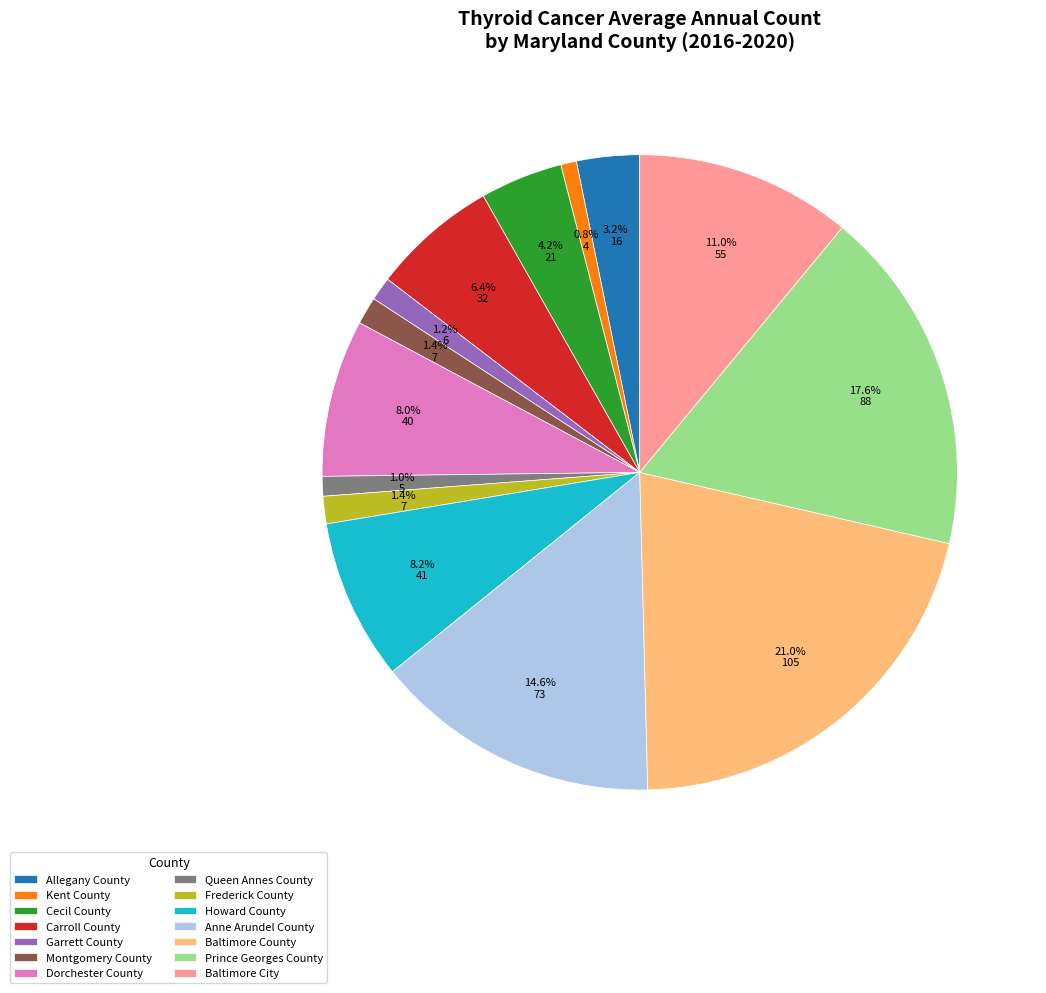

How many slices are in this pie chart?

14